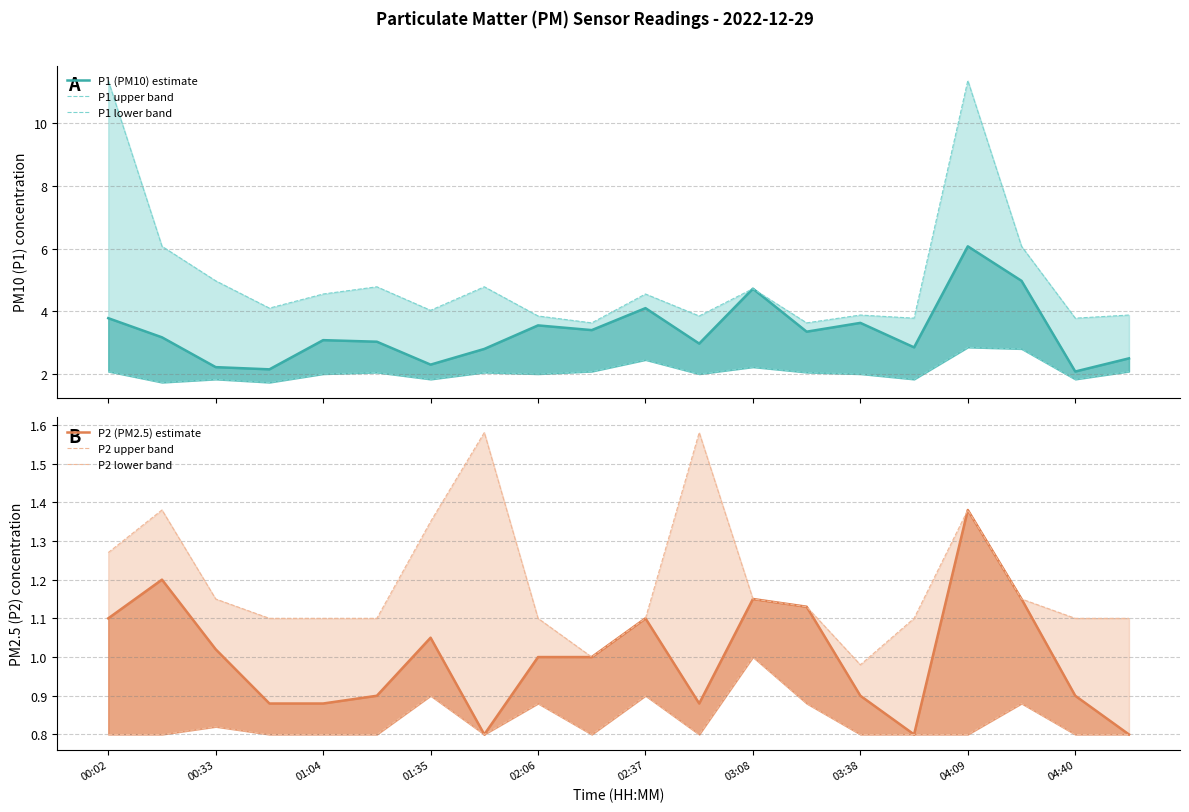

Count the number of data series in this chart.

6